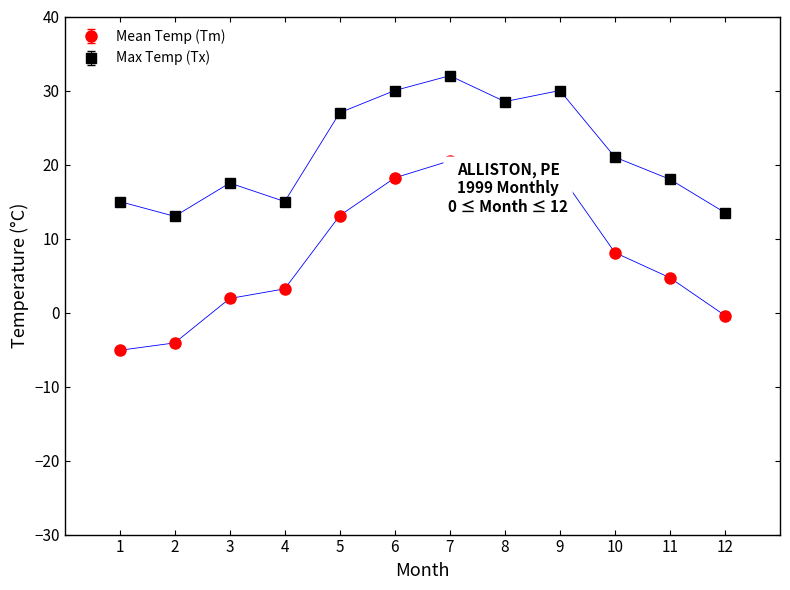

What is the average value of the Max Temp (Tx) series?

21.7